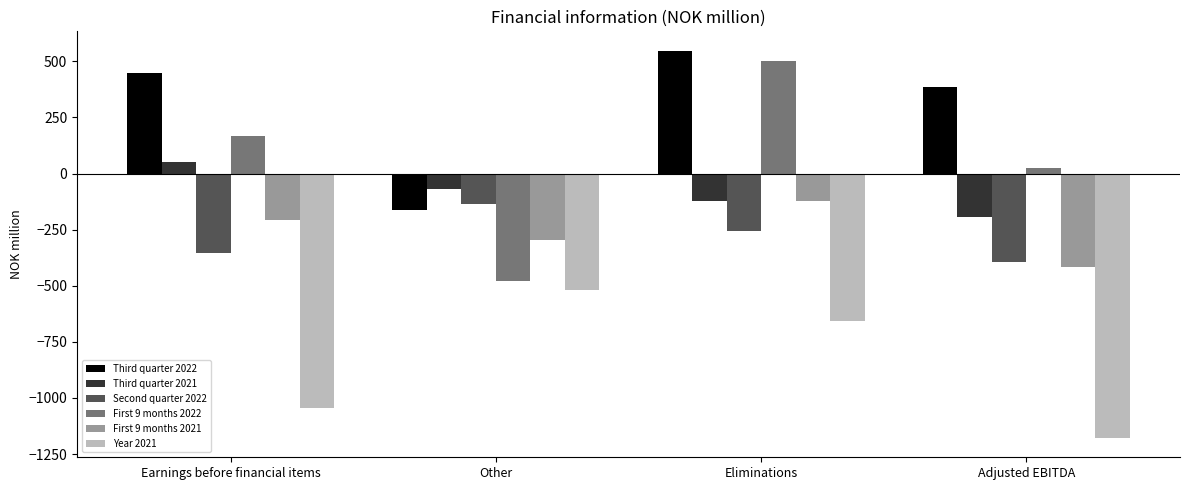

Reading left to right, list all the values displayed in this chart.

Third quarter 2022: 448.7	-163.4	547.5	384.1
Third quarter 2021: 49.9	-68.3	-123.7	-192.0
Second quarter 2022: -354.0	-136.5	-258.1	-394.6
First 9 months 2022: 165.2	-478.4	502.4	24.0
First 9 months 2021: -209.1	-294.0	-121.8	-415.8
Year 2021: -1045.8	-519.5	-658.5	-1178.0